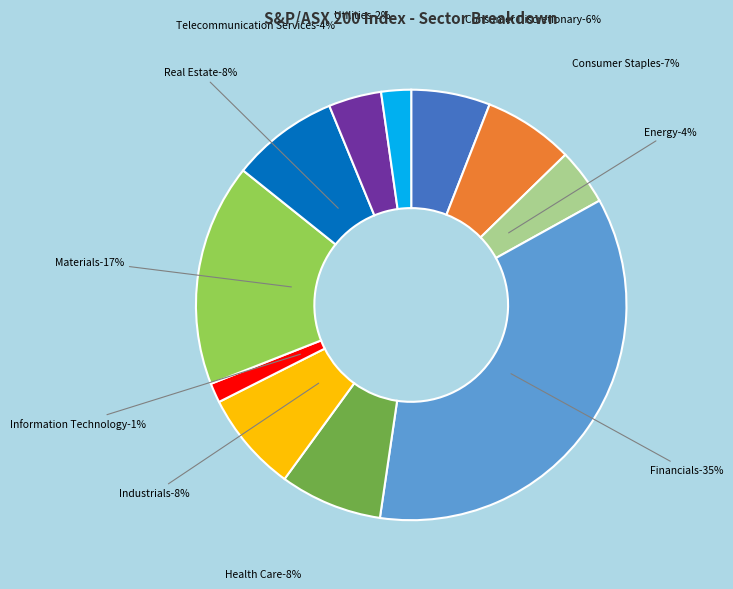

To the nearest percent, what is the difference between the Industrials and Materials slice percentages?

9%